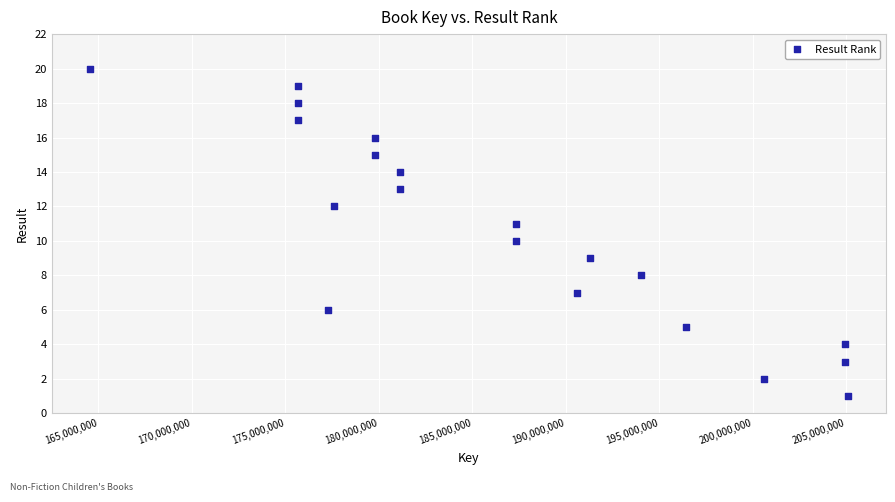

What is the range of Y values (max minus min)?

19